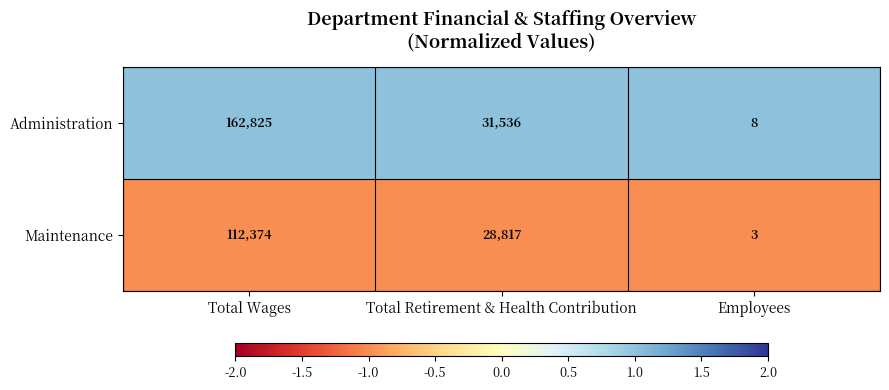

Count the Administration values in the range 8 to 162825.

3